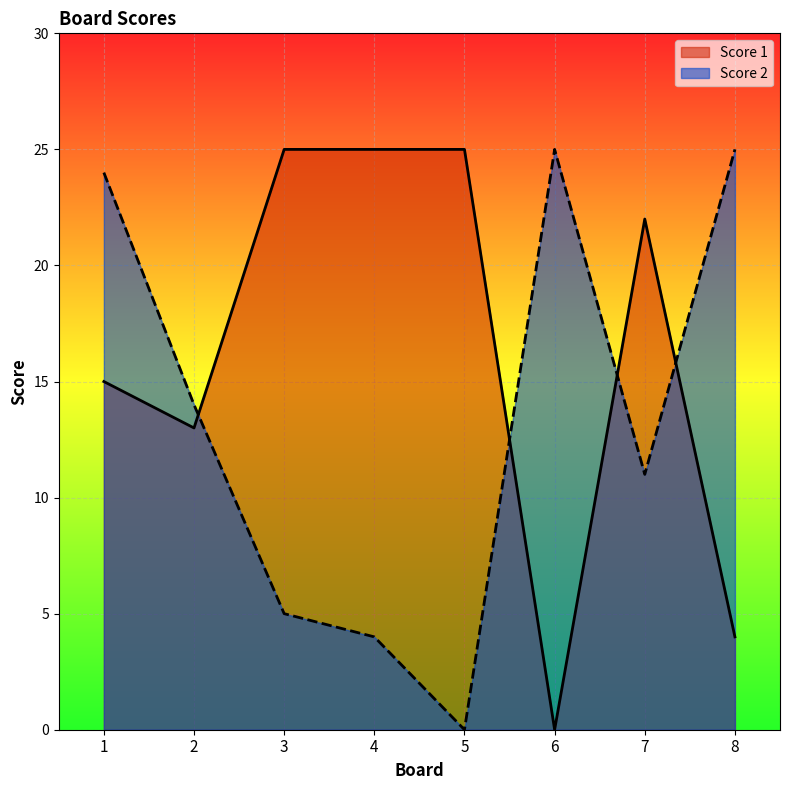

What is the total value across all series at 7?

33